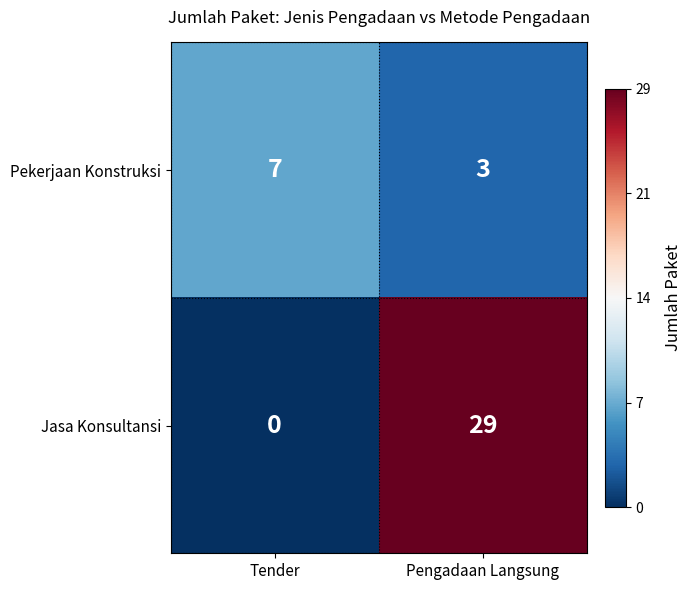

Between Tender and Pengadaan Langsung, which series saw the biggest shift?

Jasa Konsultansi